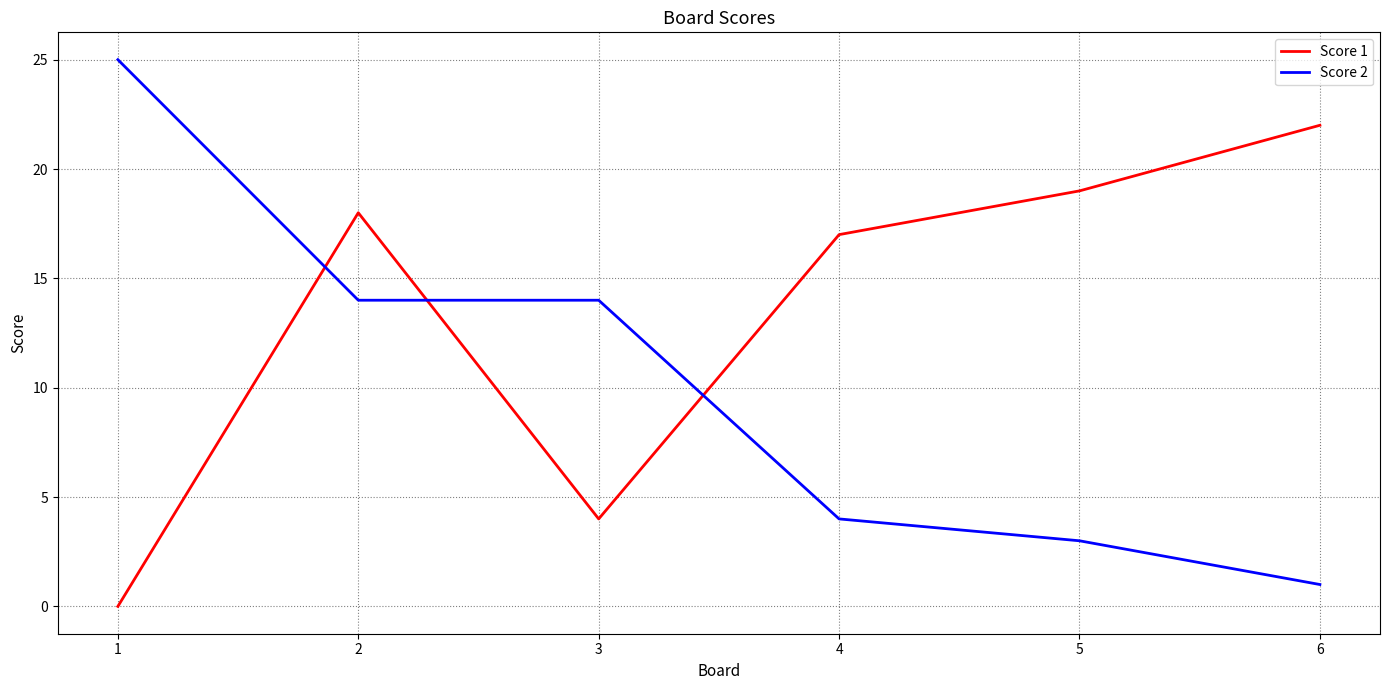

Reading left to right, extract all data points from this chart.

Score 1: 1=0	2=18	3=4	4=17	5=19	6=22
Score 2: 1=25	2=14	3=14	4=4	5=3	6=1